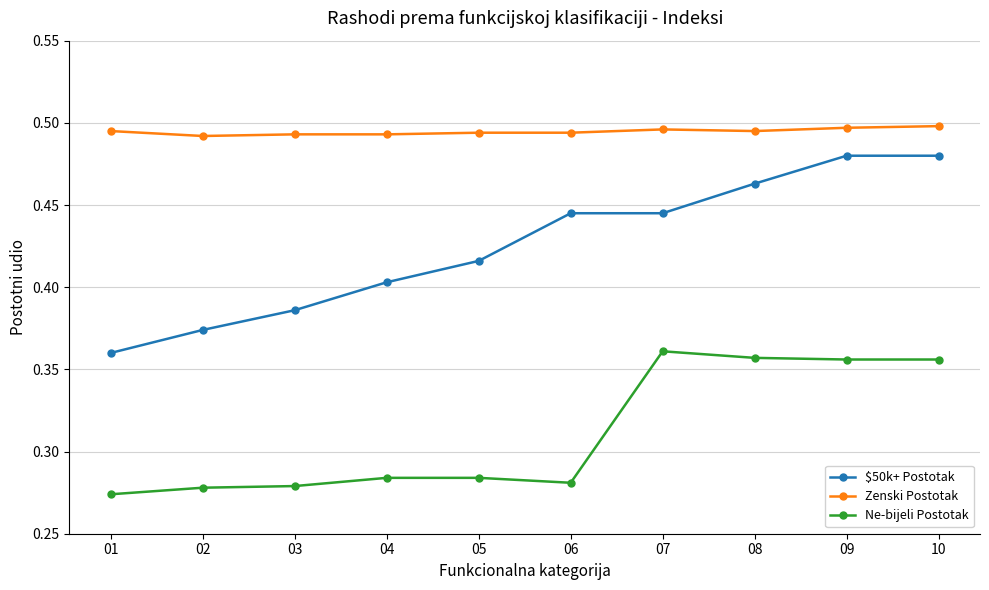

What is the sum of all Ne-bijeli Postotak values?

3.1